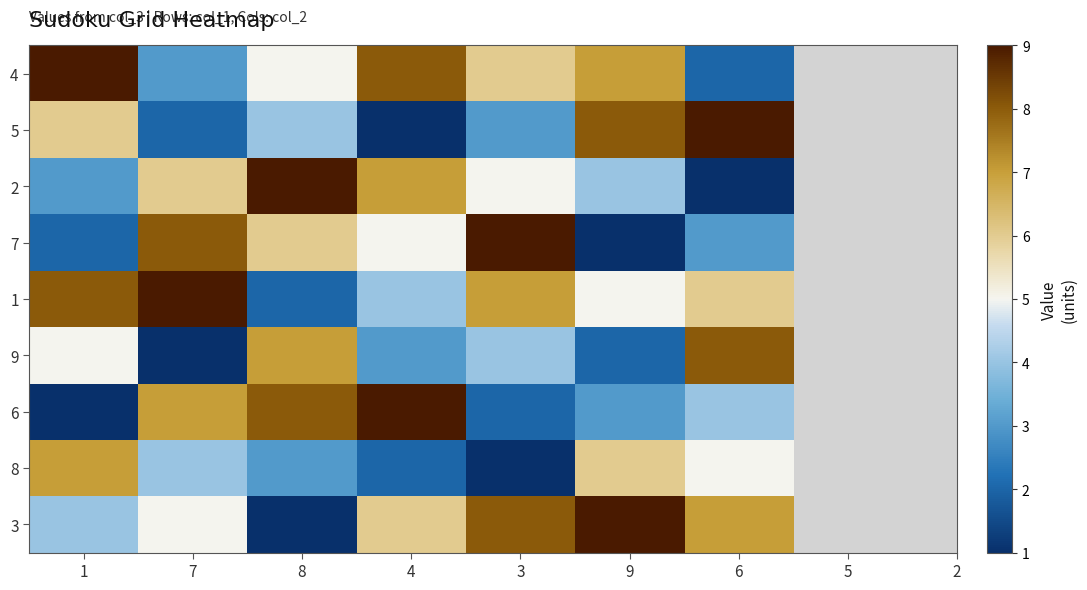

Reading left to right, transcribe all the data shown in this chart.

4: 1=9	7=3	8=5	4=8	3=6	9=7	6=2
5: 1=6	7=2	8=4	4=1	3=3	9=8	6=9
2: 1=3	7=6	8=9	4=7	3=5	9=4	6=1
7: 1=2	7=8	8=6	4=5	3=9	9=1	6=3
1: 1=8	7=9	8=2	4=4	3=7	9=5	6=6
9: 1=5	7=1	8=7	4=3	3=4	9=2	6=8
6: 1=1	7=7	8=8	4=9	3=2	9=3	6=4
8: 1=7	7=4	8=3	4=2	3=1	9=6	6=5
3: 1=4	7=5	8=1	4=6	3=8	9=9	6=7